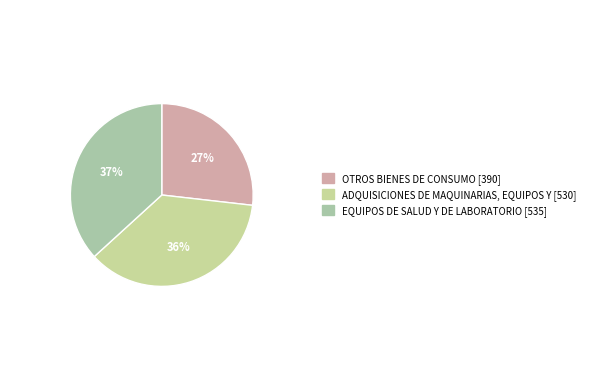

Approximately how many times larger is the value at EQUIPOS DE SALUD Y DE LABORATORIO compared to ADQUISICIONES DE MAQUINARIAS, EQUIPOS Y?

1.0